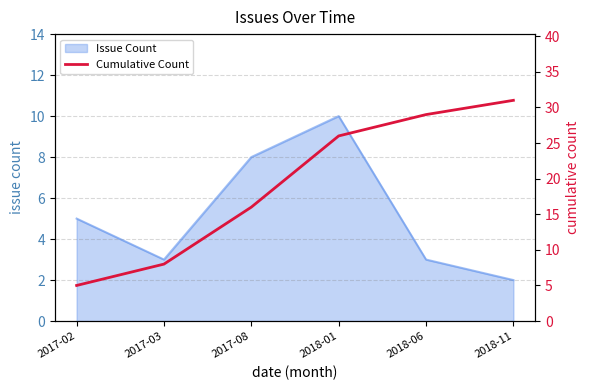

The Issue Count series shows 8 at 2017-08. True or false?

True